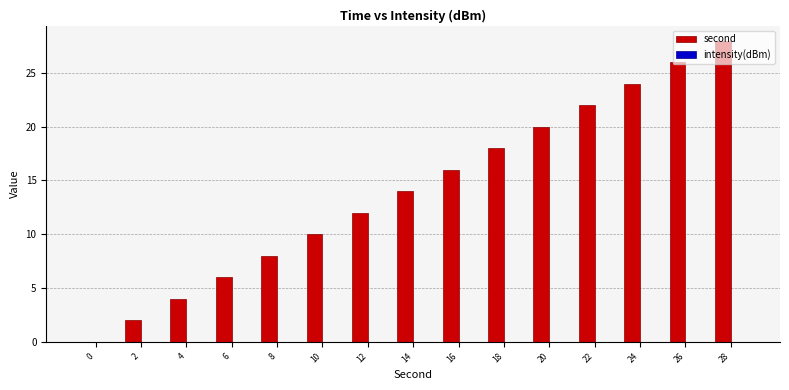

What is the sum of all values?

210